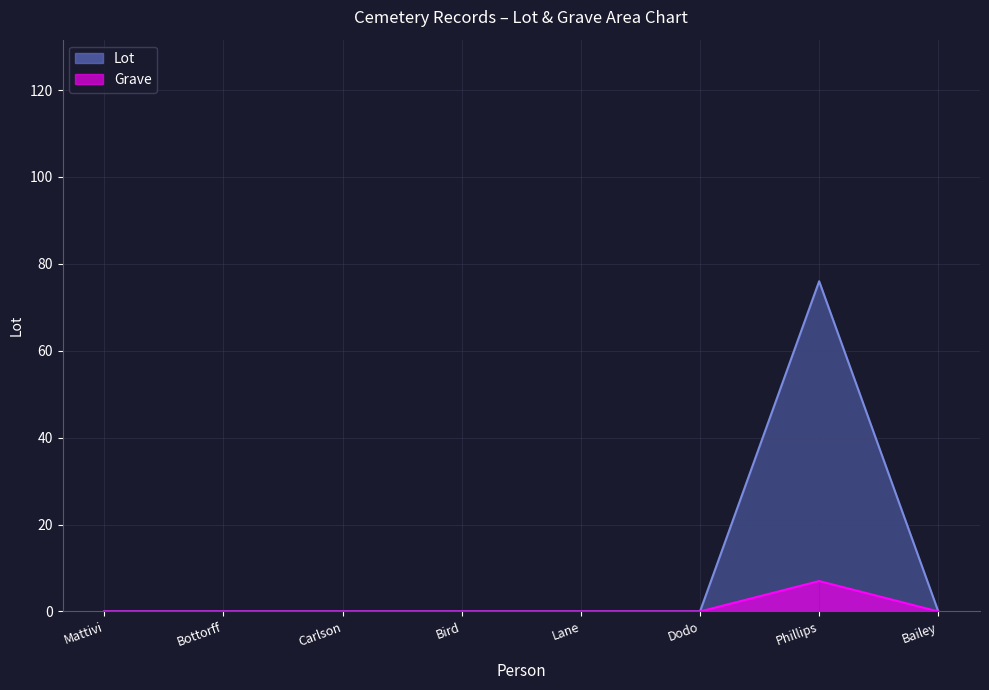

True or false: Grave and Lot cross at least once.

False